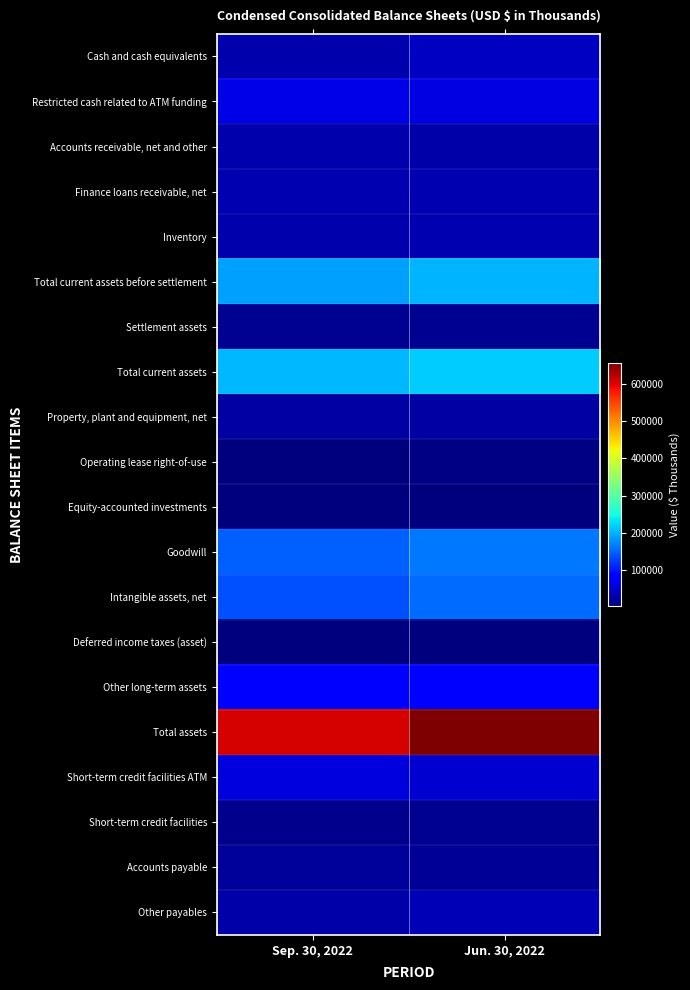

Reading right to left, extract all data points from this chart.

Cash and cash equivalents: Jun. 30, 2022=43940	Sep. 30, 2022=30140
Restricted cash related to ATM funding: Jun. 30, 2022=60860	Sep. 30, 2022=63231
Accounts receivable, net and other: Jun. 30, 2022=28898	Sep. 30, 2022=29356
Finance loans receivable, net: Jun. 30, 2022=33892	Sep. 30, 2022=33484
Inventory: Jun. 30, 2022=34226	Sep. 30, 2022=31164
Total current assets before settlement: Jun. 30, 2022=201816	Sep. 30, 2022=187375
Settlement assets: Jun. 30, 2022=15916	Sep. 30, 2022=16286
Total current assets: Jun. 30, 2022=217732	Sep. 30, 2022=203661
Property, plant and equipment, net: Jun. 30, 2022=24599	Sep. 30, 2022=24385
Operating lease right-of-use: Jun. 30, 2022=7146	Sep. 30, 2022=5943
Equity-accounted investments: Jun. 30, 2022=5861	Sep. 30, 2022=5111
Goodwill: Jun. 30, 2022=162657	Sep. 30, 2022=147167
Intangible assets, net: Jun. 30, 2022=156702	Sep. 30, 2022=137984
Deferred income taxes (asset): Jun. 30, 2022=3776	Sep. 30, 2022=3685
Other long-term assets: Jun. 30, 2022=78092	Sep. 30, 2022=77834
Total assets: Jun. 30, 2022=656565	Sep. 30, 2022=605770
Short-term credit facilities ATM: Jun. 30, 2022=51338	Sep. 30, 2022=57951
Short-term credit facilities: Jun. 30, 2022=14880	Sep. 30, 2022=11381
Accounts payable: Jun. 30, 2022=18572	Sep. 30, 2022=19281
Other payables: Jun. 30, 2022=34362	Sep. 30, 2022=28426